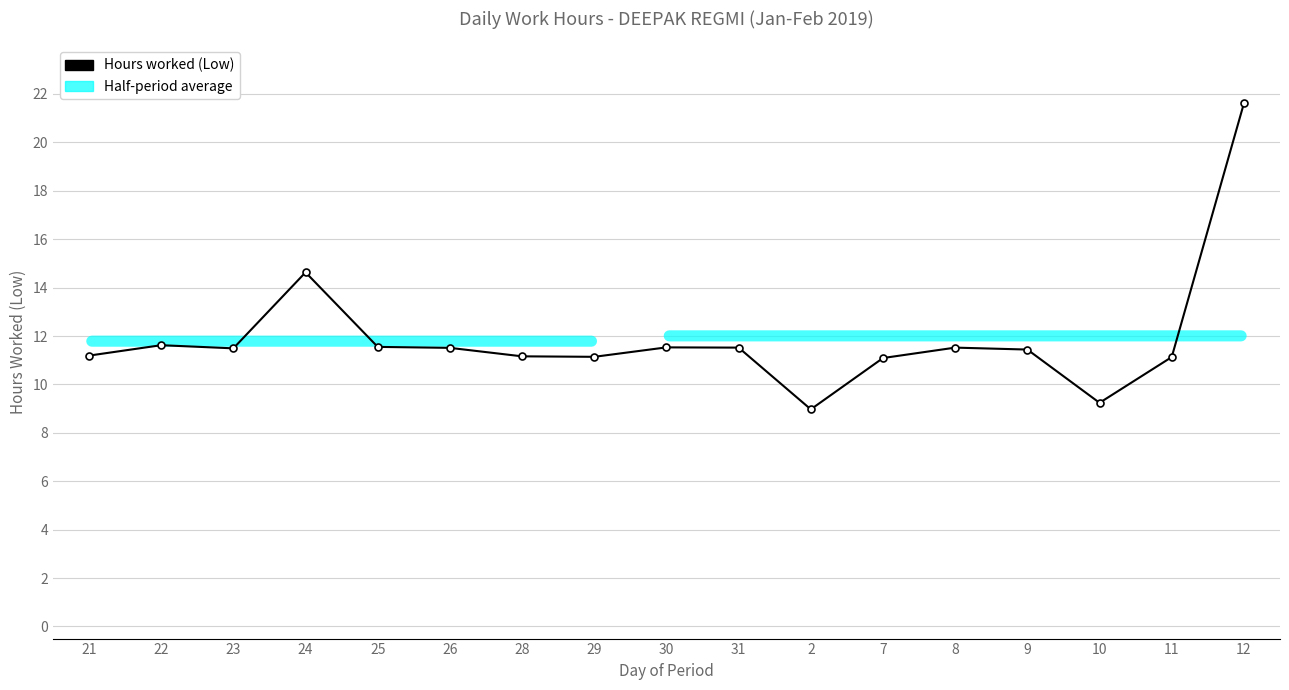

What is the difference between the maximum and minimum values?

12.6